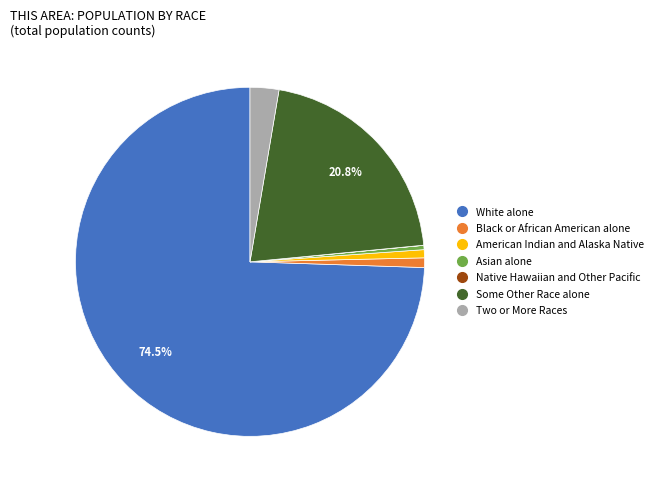

Which slice is the largest?

White alone